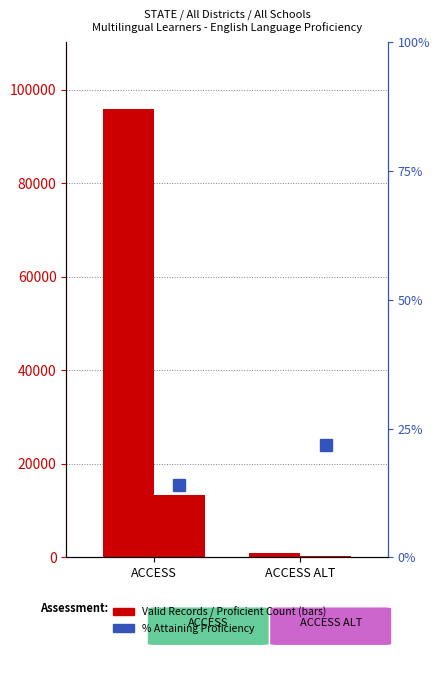

How many values in the % Attaining Proficiency series exceed 21?

1